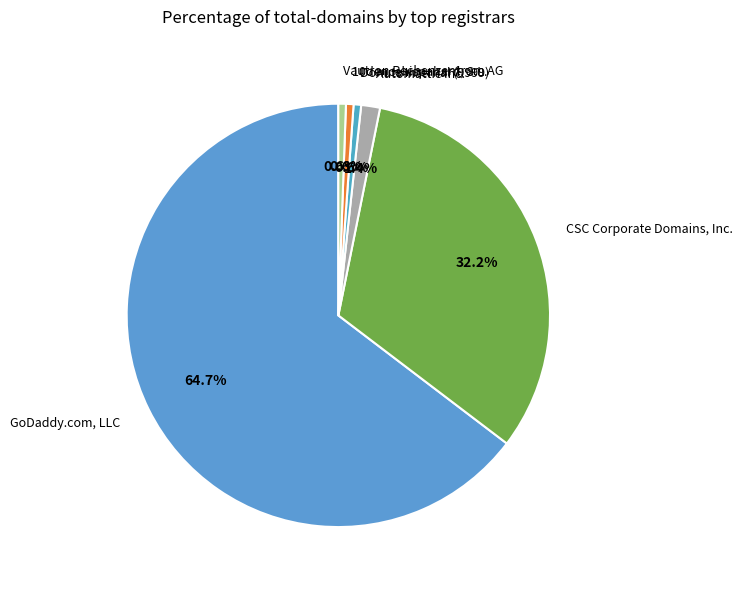

How many segments does this pie chart have?

6